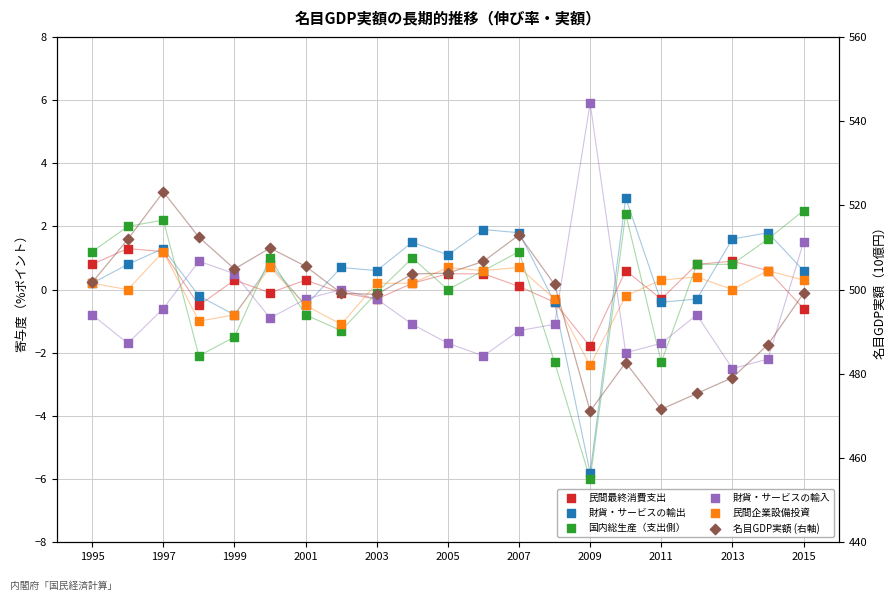

Which series has the largest total across all categories?

名目GDP実額 (右軸)